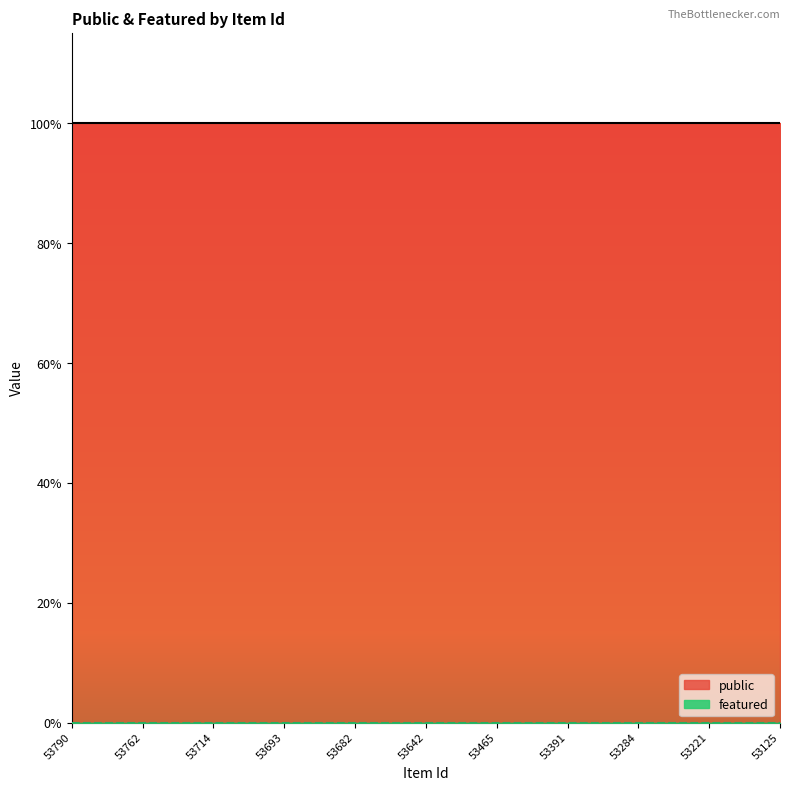

Rank the series by their maximum value, from lowest to highest.

featured, public